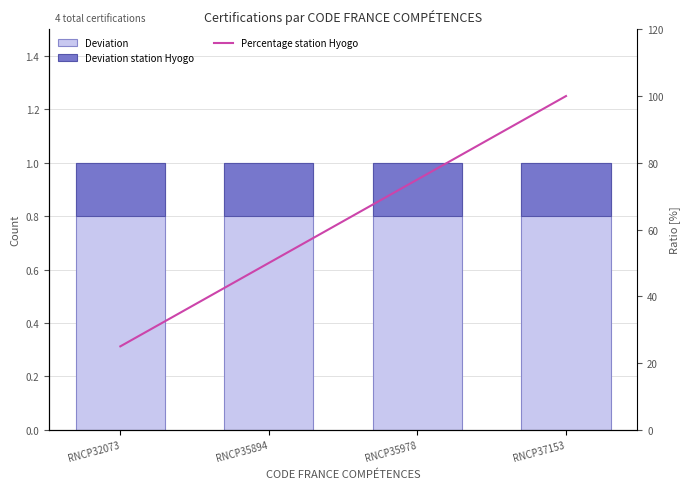

What is the total value across all series at RNCP35978?

76.2